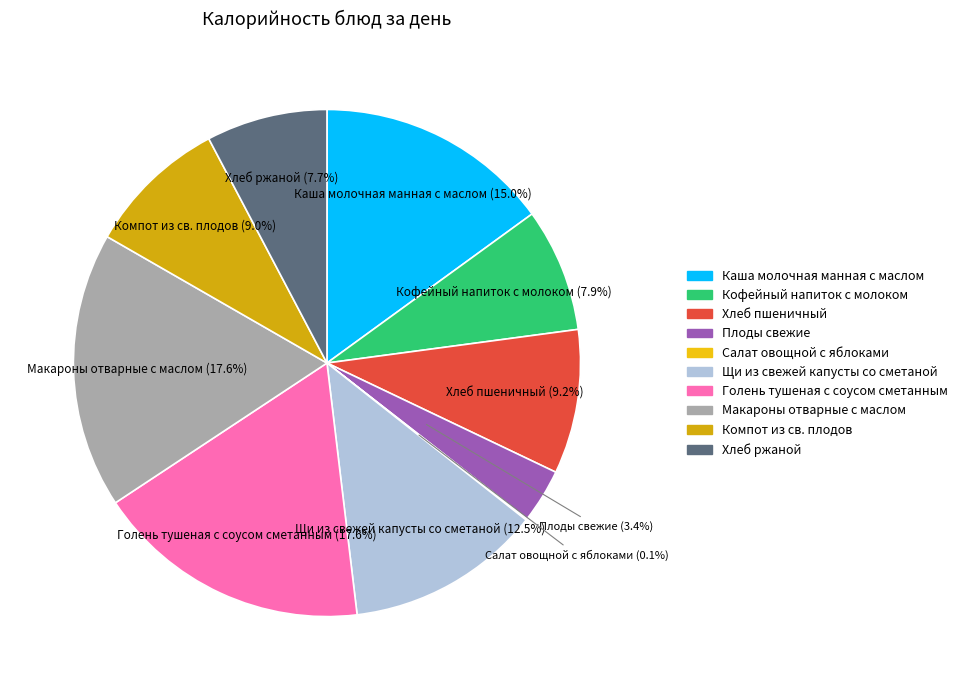

Combined, what portion of the pie is Хлеб пшеничный and Голень тушеная с соусом сметанным?

26.8%